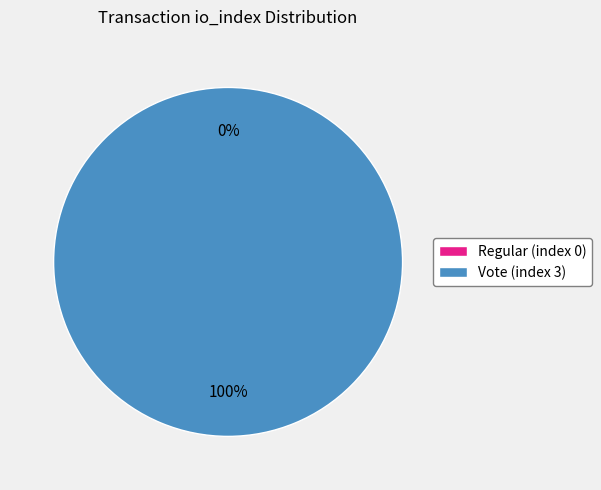

Which category has the biggest portion of the pie?

Vote (index 3)